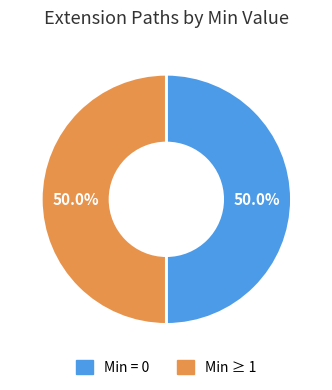

How much of the chart is everything except Min = 0?

50.0%